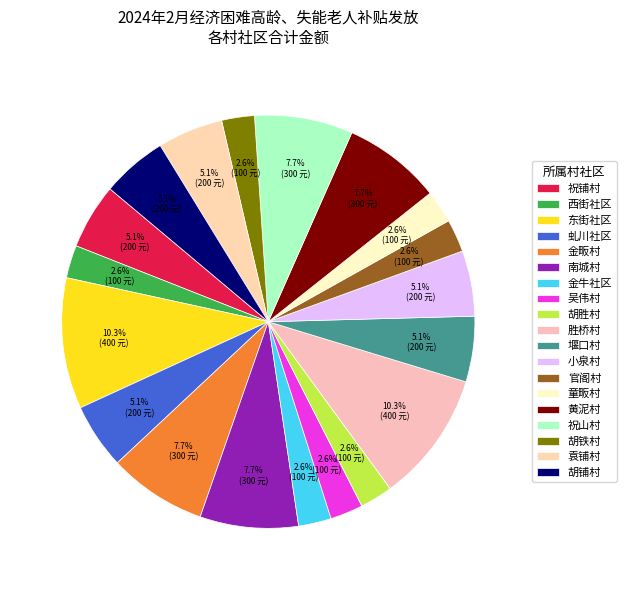

Count the number of slices in the pie.

19